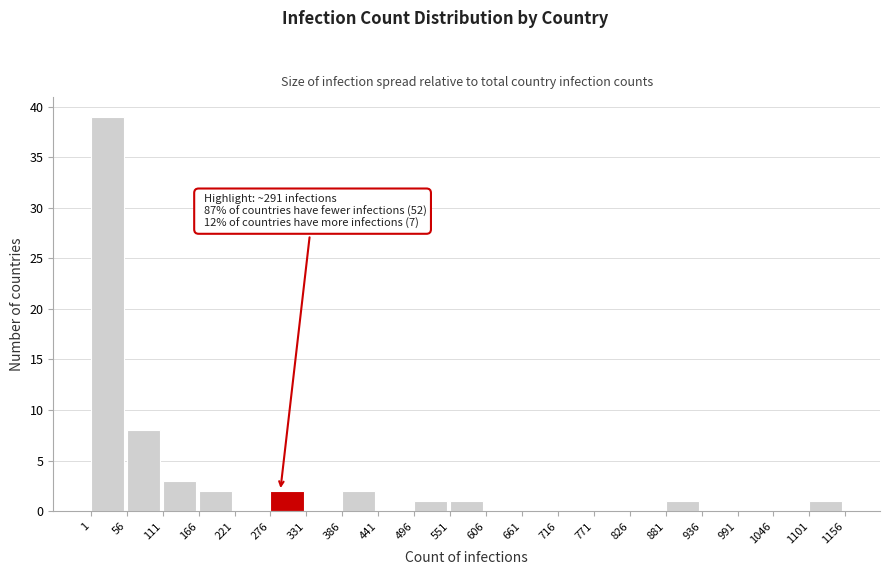

Over which range of the x-axis is the bar tallest?

1 to 56